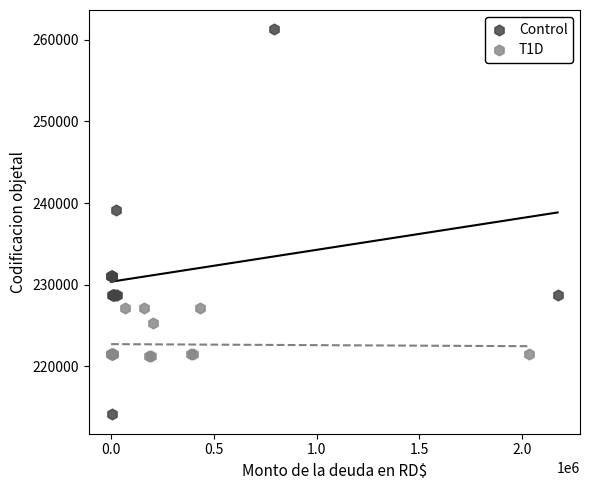

What are all the series names shown in the legend?

Control, T1D